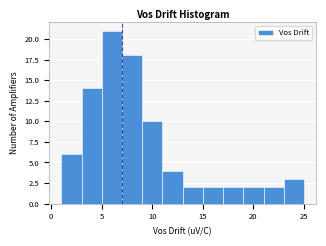

Which range on the x-axis has the tallest bar?

5 to 7